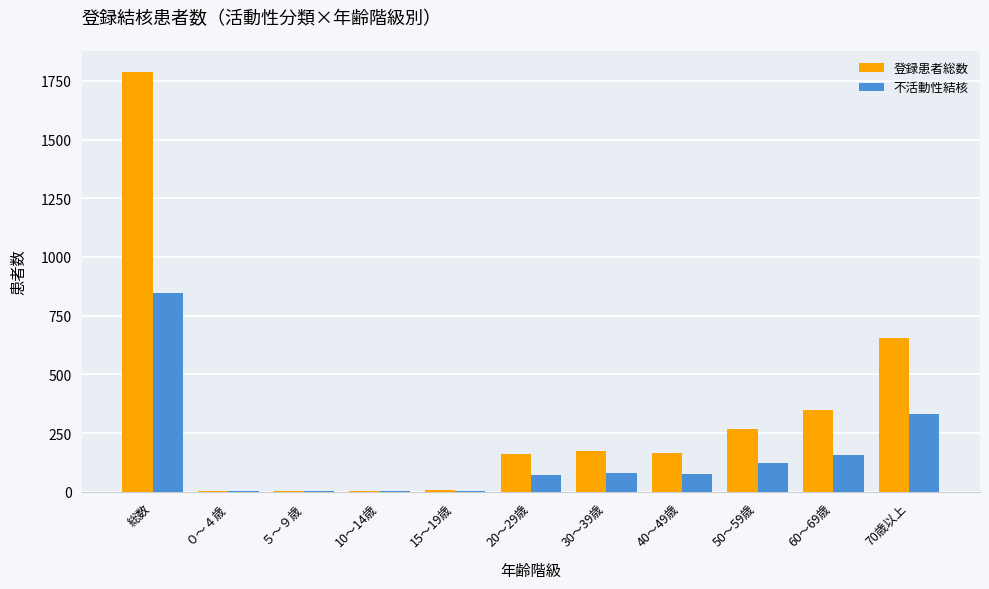

What are all the series names shown in the legend?

登録患者総数, 不活動性結核